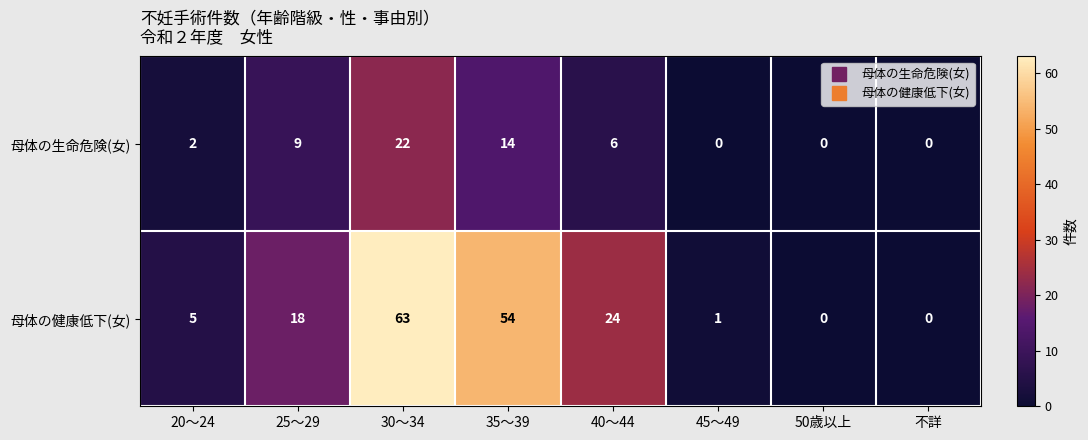

Rank the series by their maximum value, from lowest to highest.

母体の生命危険(女), 母体の健康低下(女)